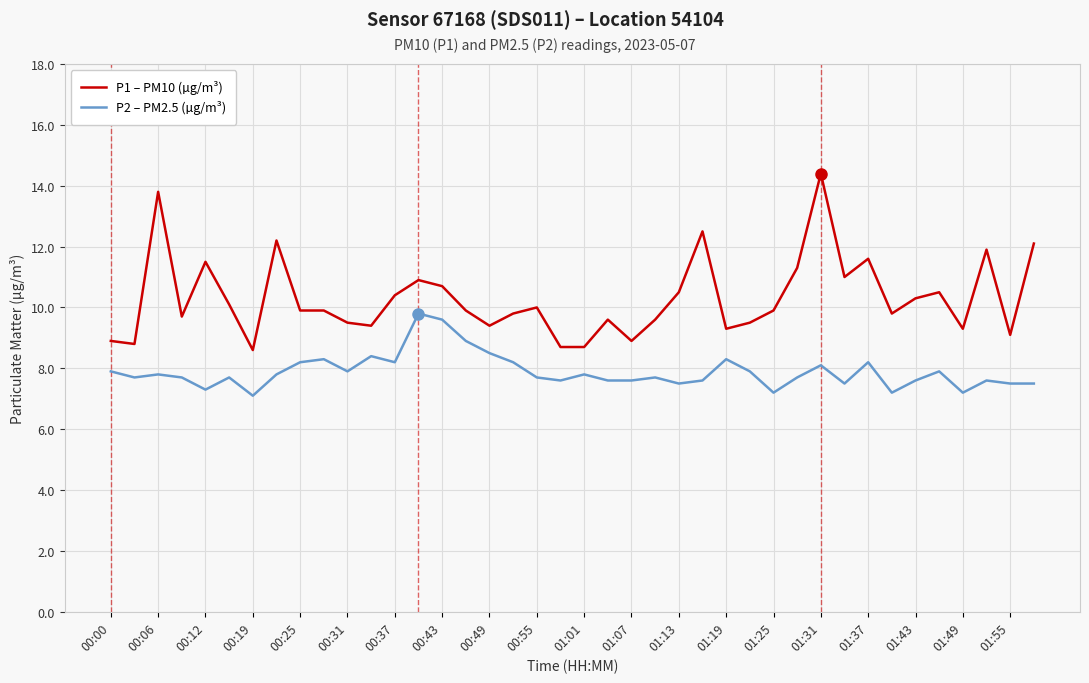

What is the difference between the maximum and minimum values in the P1 – PM10 (µg/m³) series?

5.8